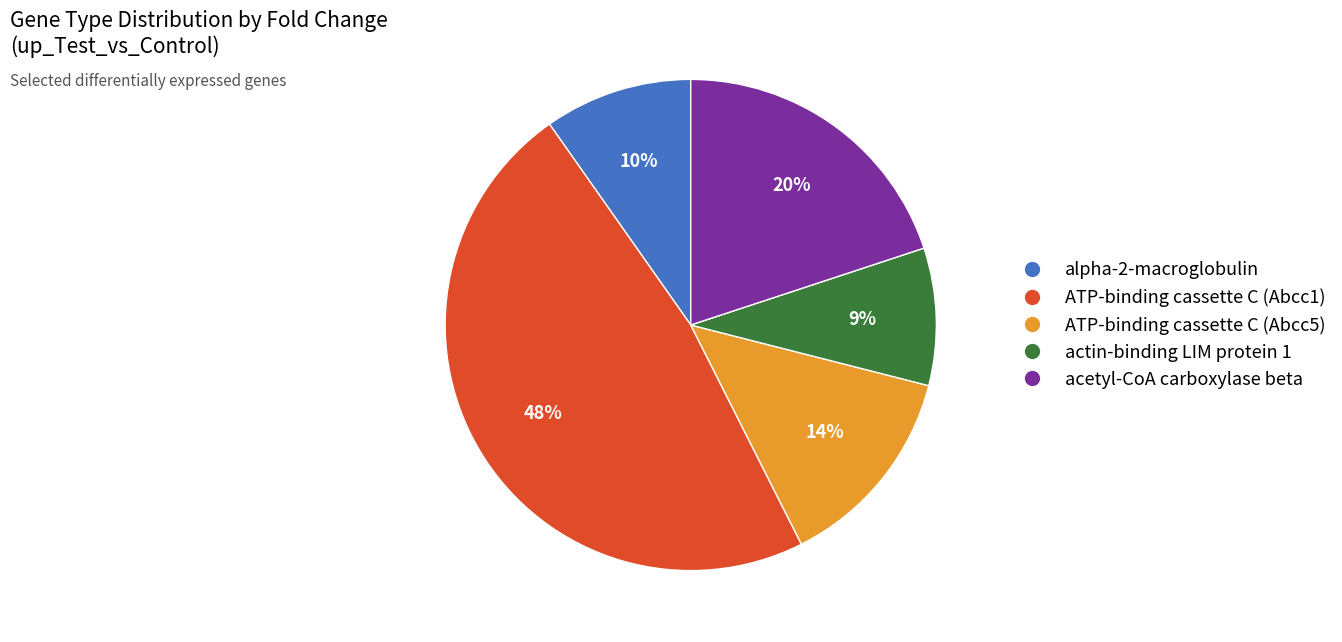

Which slice is the smallest?

actin-binding LIM protein 1